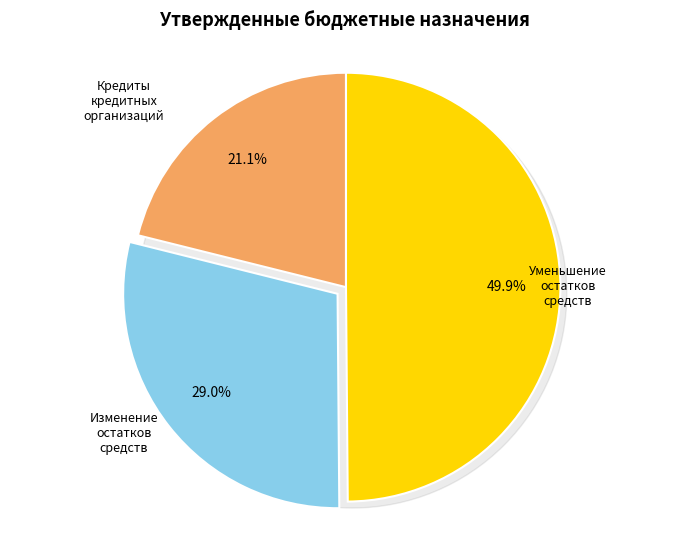

To the nearest percent, what portion does уменьшение остатков средств, всего represent?

50%